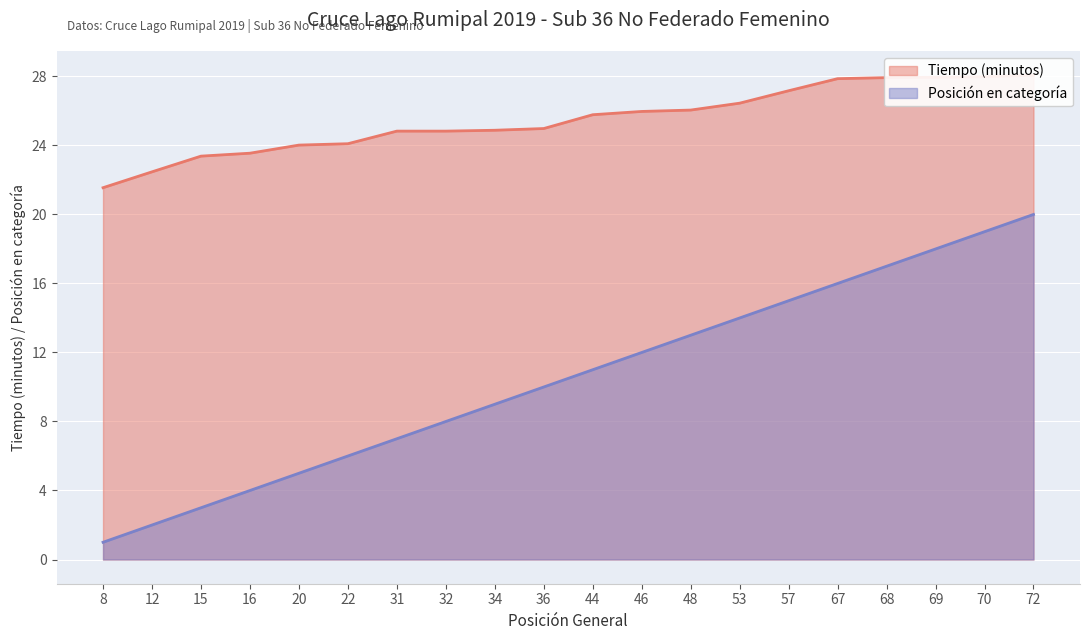

What is the lowest value of the Posición en categoría series?

1